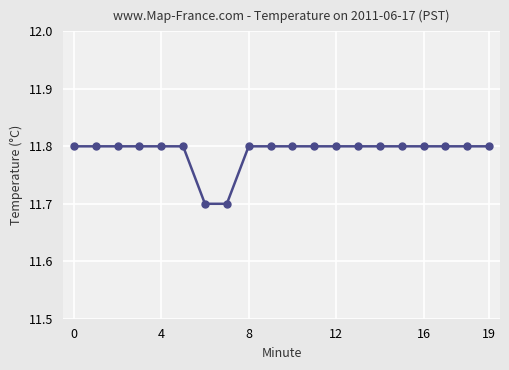

What is the difference between the maximum and minimum values?

0.1